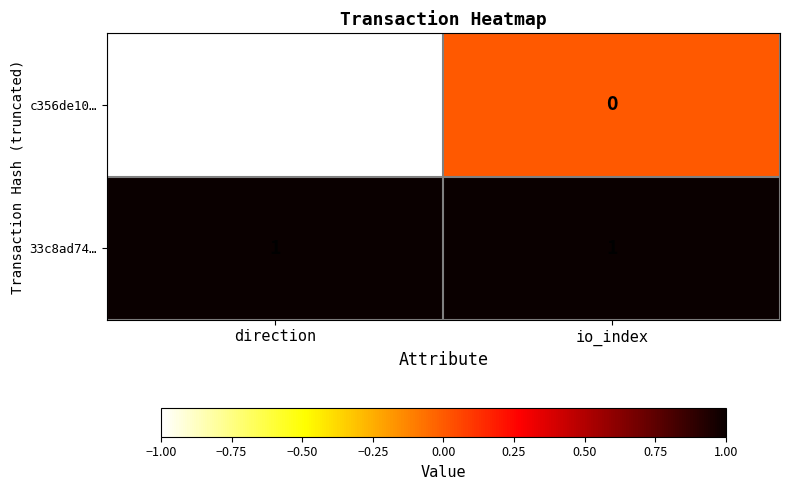

Where is c356de10… nearest to the value 0?

io_index